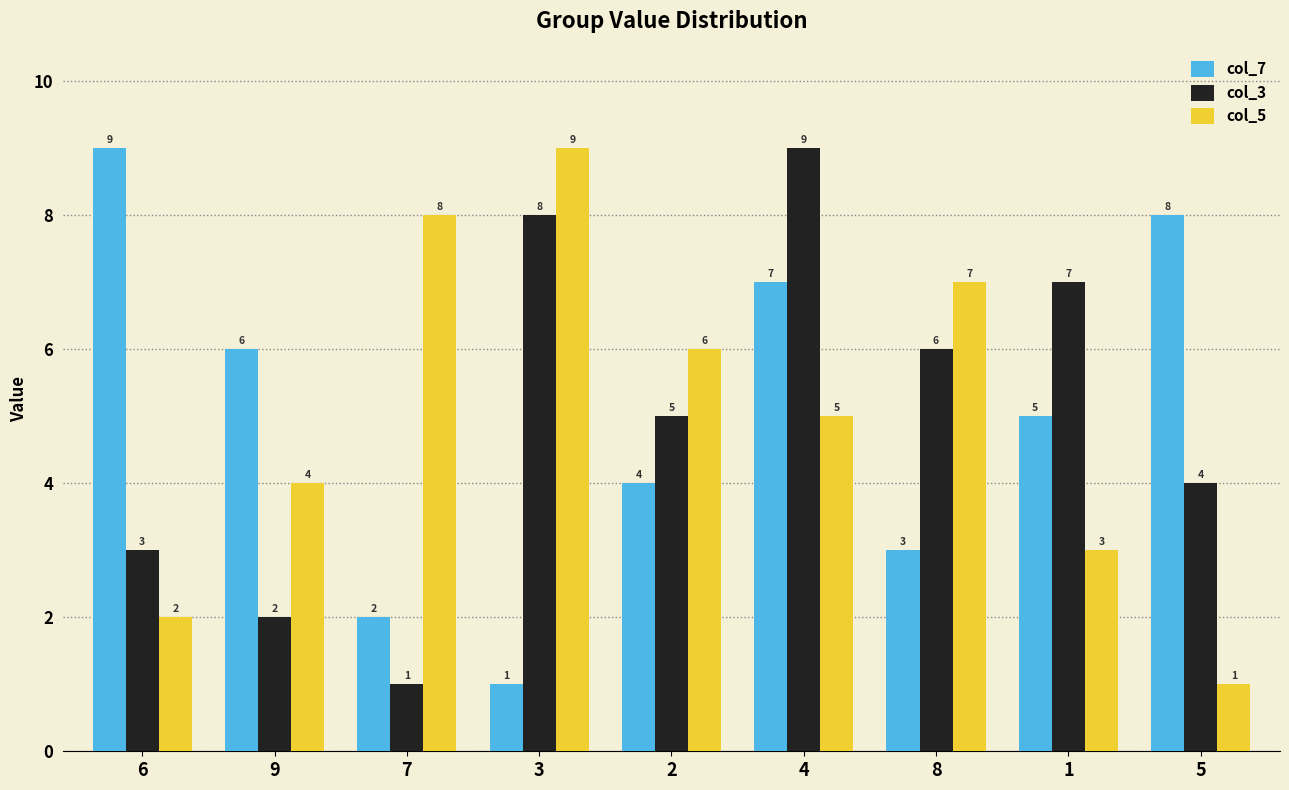

Which category has the lowest value in the col_5 series?

5